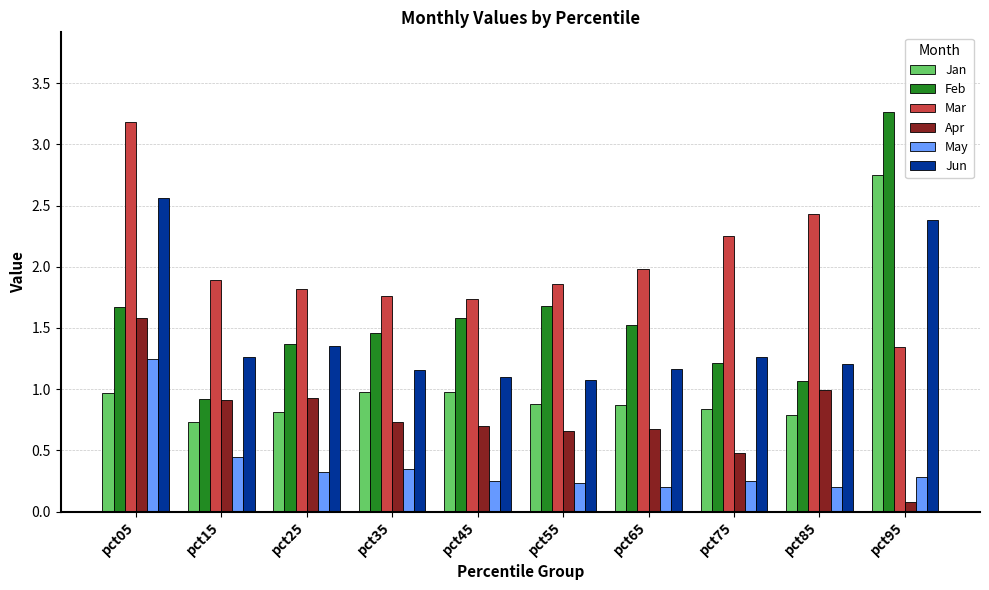

What is the difference between the Feb values at pct45 and pct35?

0.1